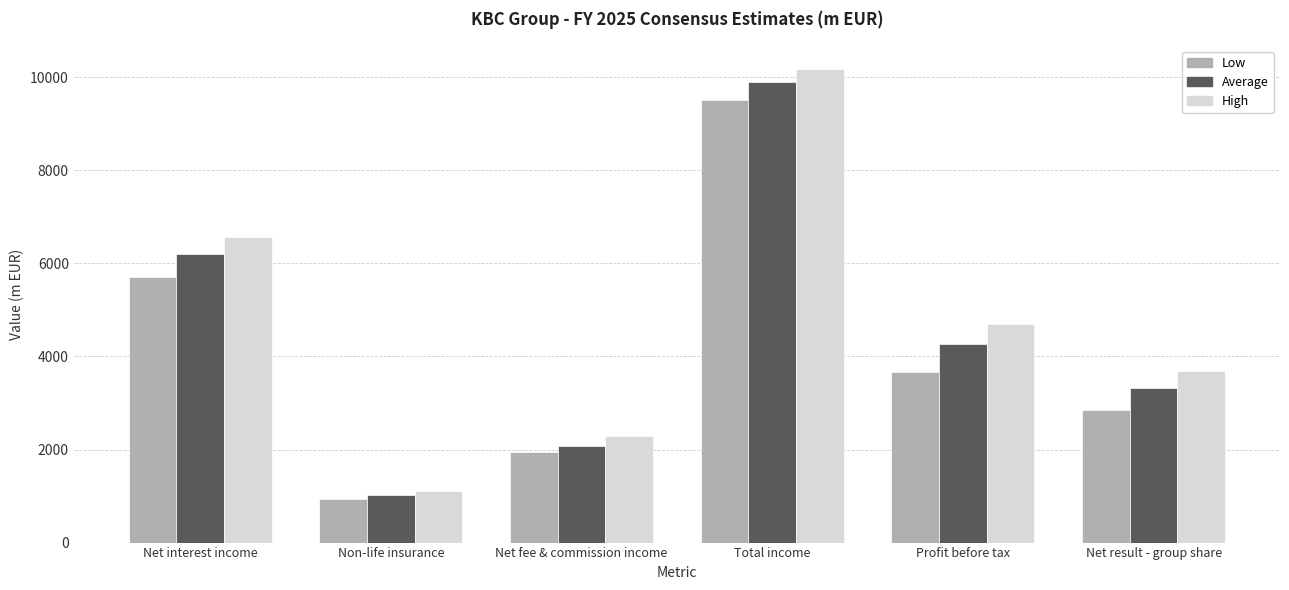

What is the sum of all Average values?

26777.7